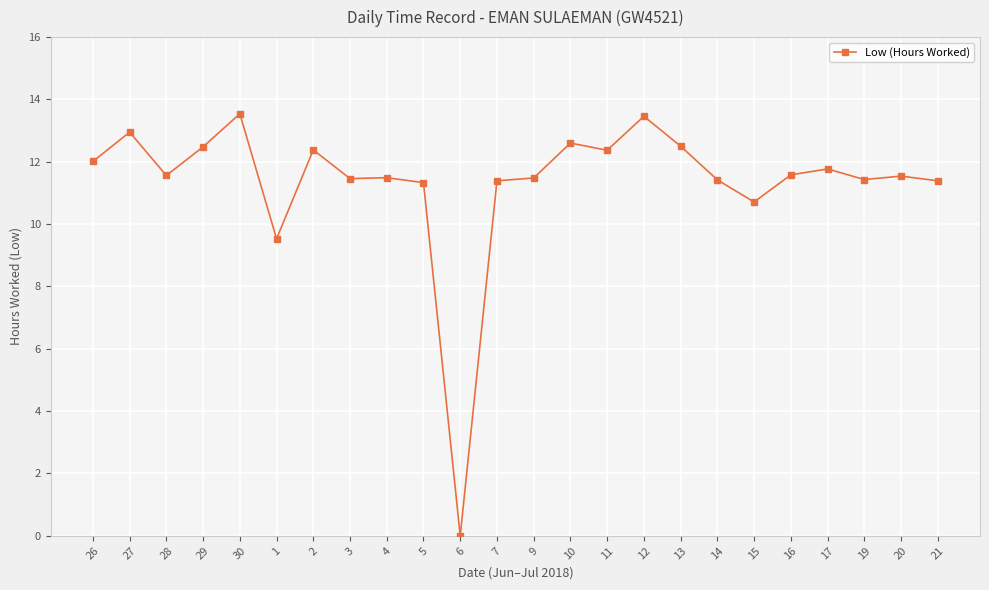

What is the maximum value shown in the chart?

13.5